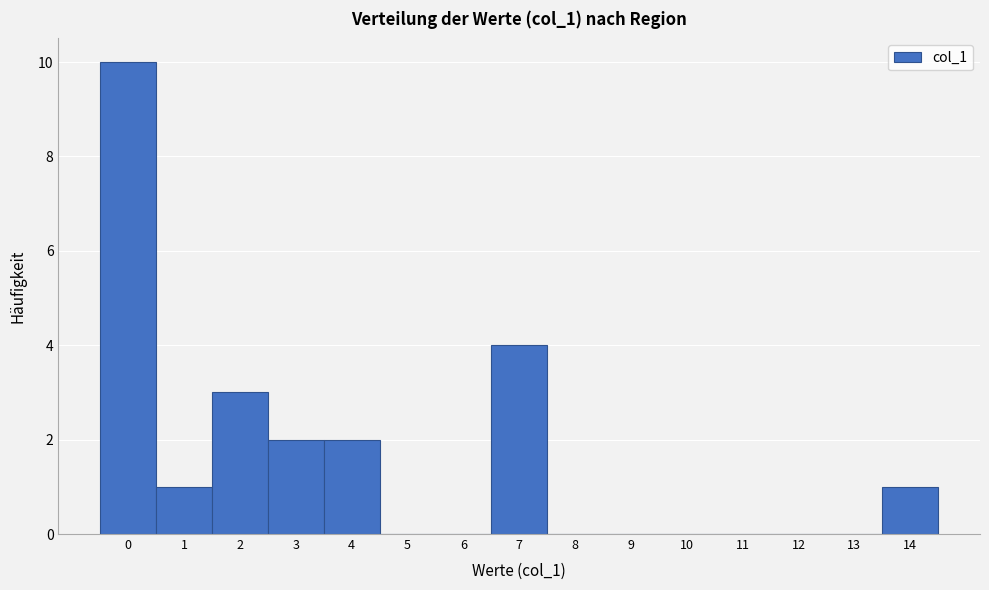

Reading left to right, list every bar in this chart as the range it spans on the x-axis followed by its height. The values are not printed on the chart, so give them approximately, as read against the axis.

-0.5 to 0.5: 10
0.5 to 1.5: 1
1.5 to 2.5: 3
2.5 to 3.5: 2
3.5 to 4.5: 2
4.5 to 5.5: 0
5.5 to 6.5: 0
6.5 to 7.5: 4
7.5 to 8.5: 0
8.5 to 9.5: 0
9.5 to 10.5: 0
10.5 to 11.5: 0
11.5 to 12.5: 0
12.5 to 13.5: 0
13.5 to 14.5: 1